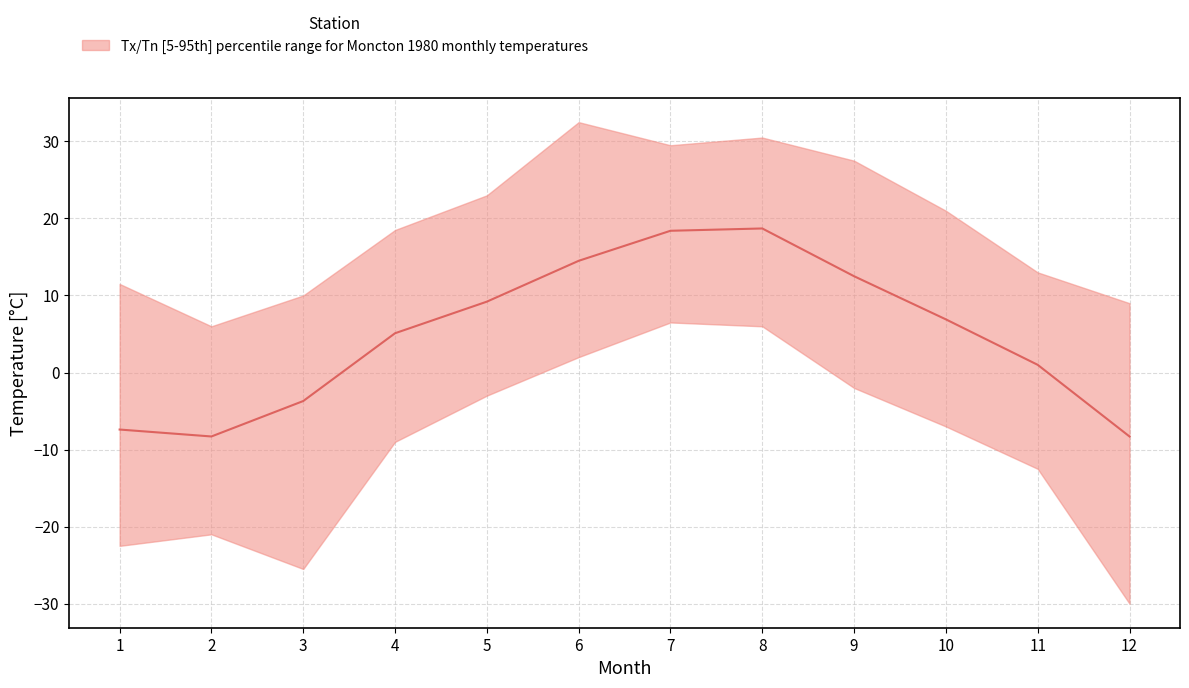

Where is the data nearest to the value 5?

4